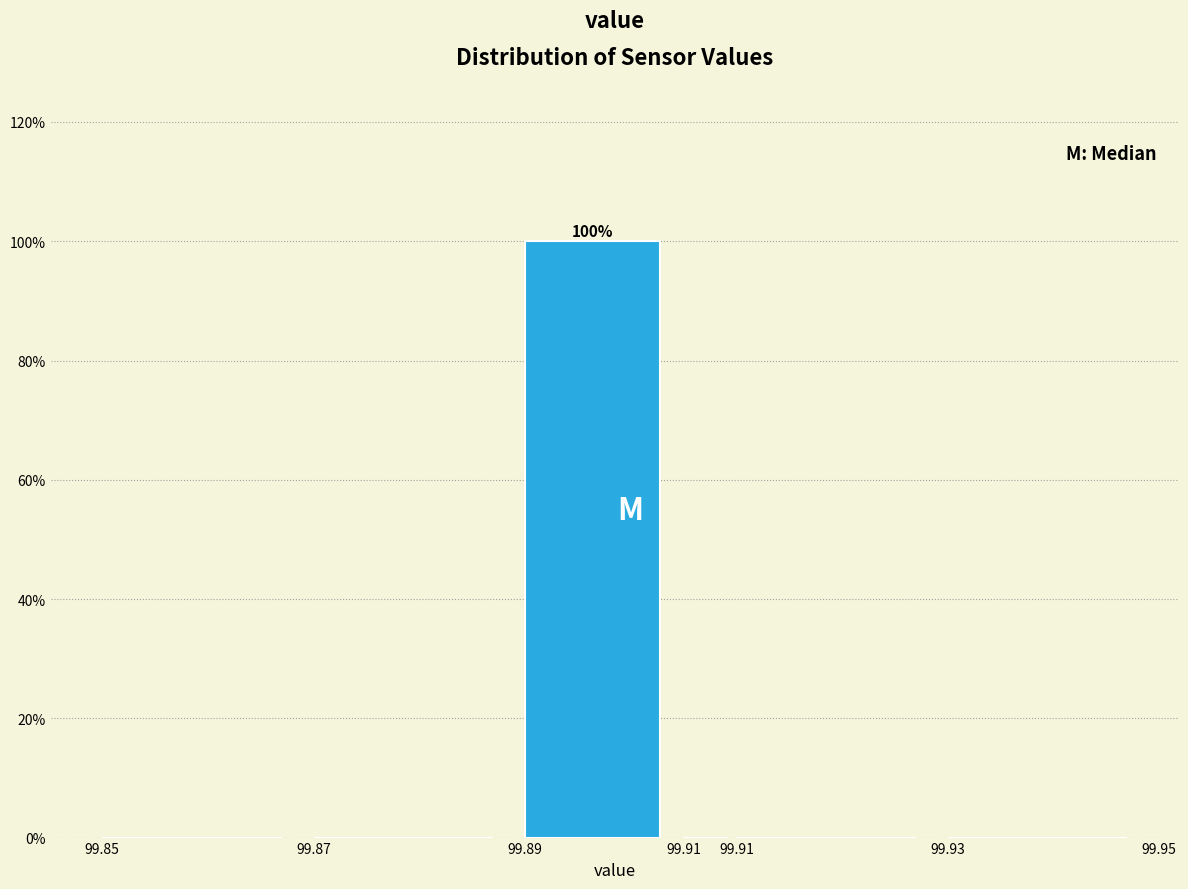

How many data points does each series have?

6